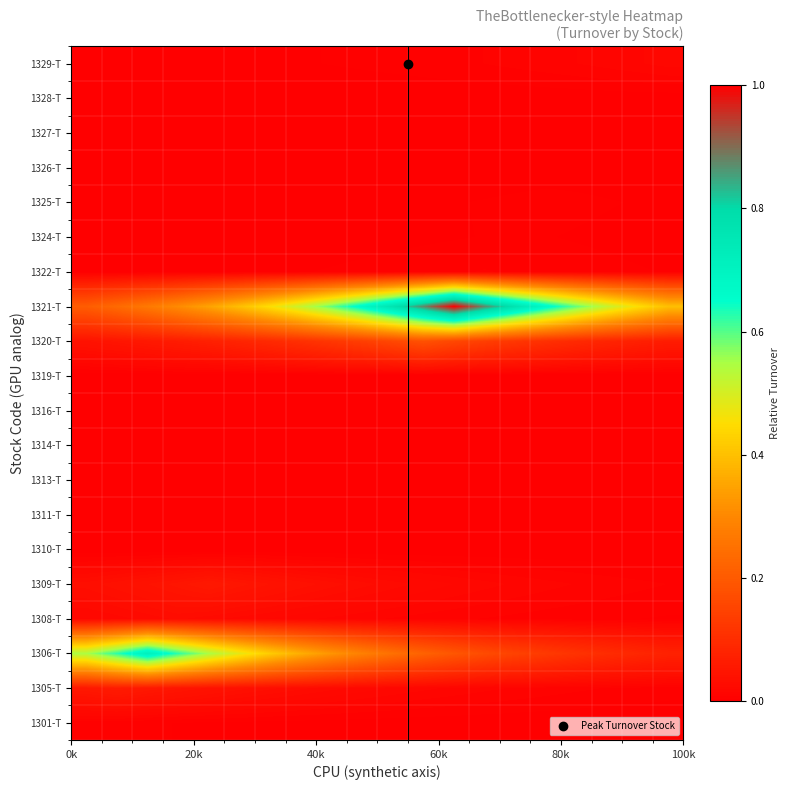

Count the number of categories in the chart.

20